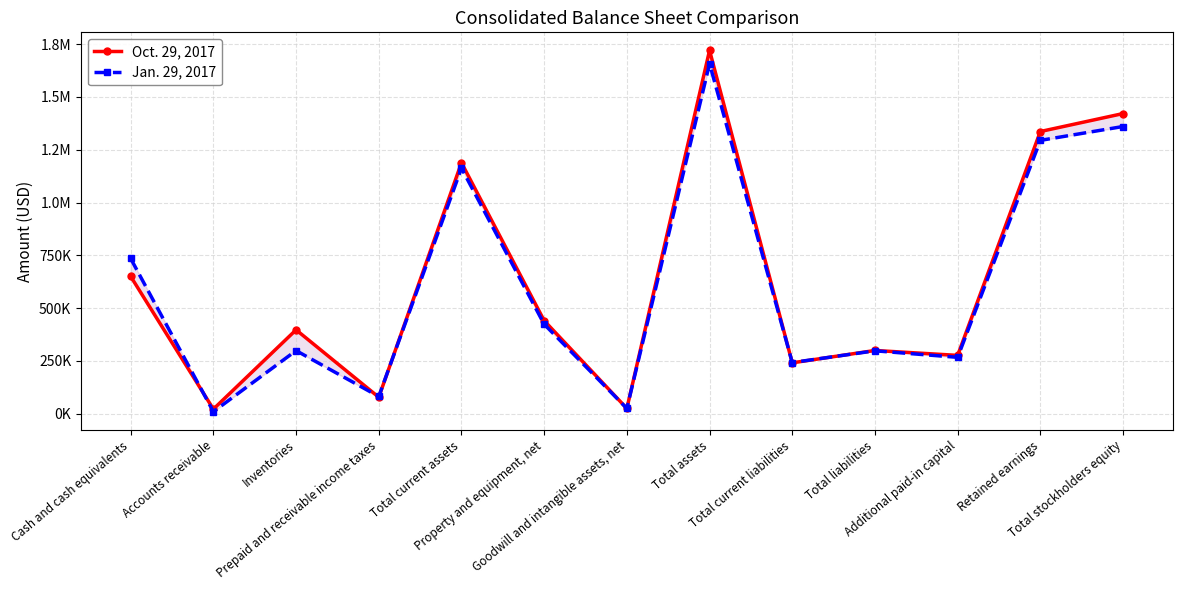

What is the difference between the Jan. 29, 2017 values at Total liabilities and Retained earnings?

996646